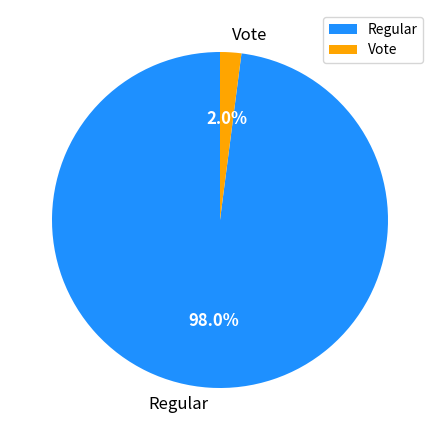

To the nearest percent, what percentage of the pie is Regular?

98%